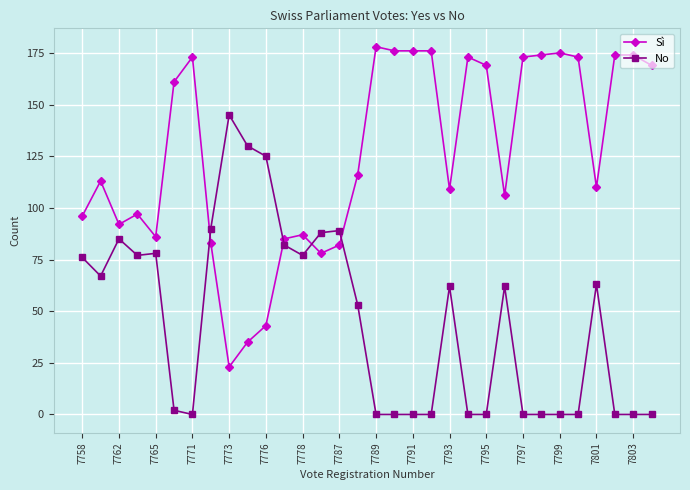

True or false: Sì has more than 1 points higher than both neighbors.

True